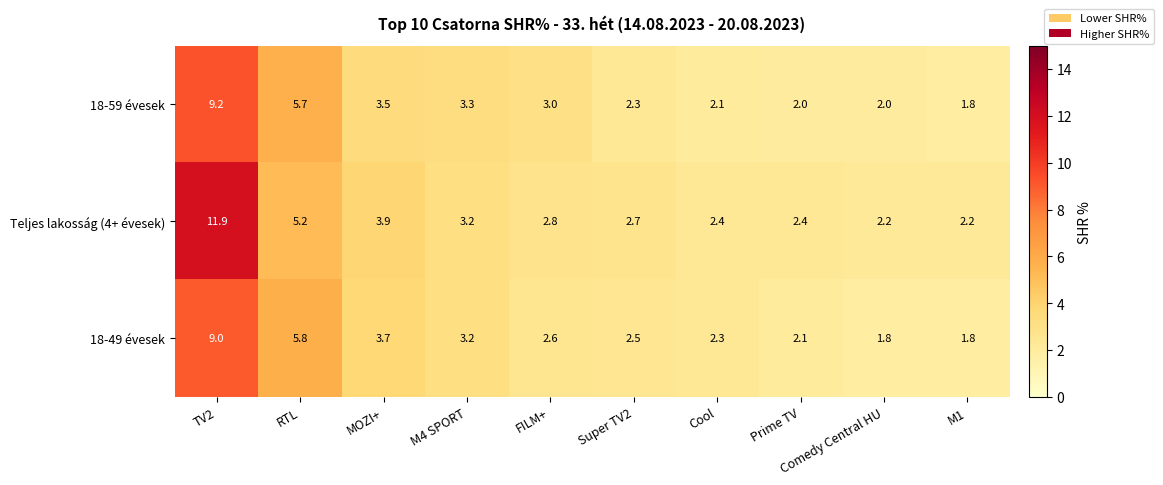

How many series are shown in this chart?

3